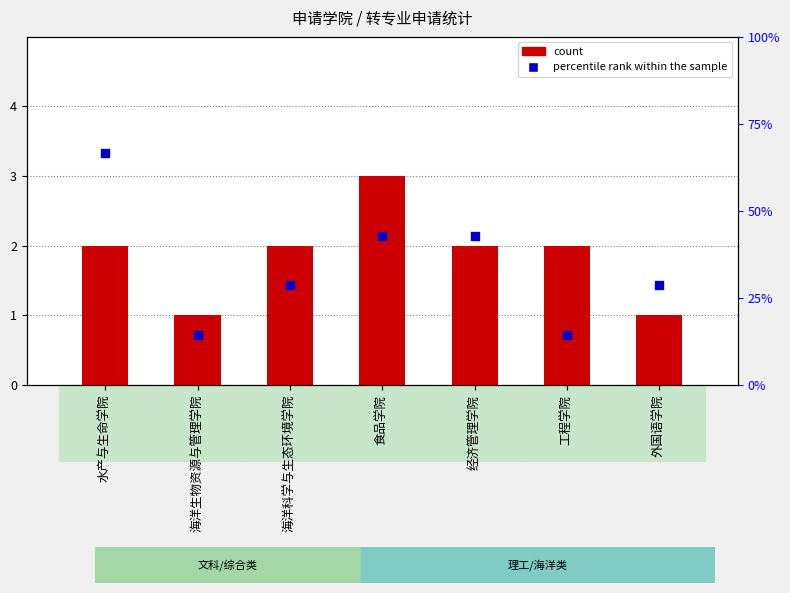

Which series reaches the minimum Y coordinate?

count